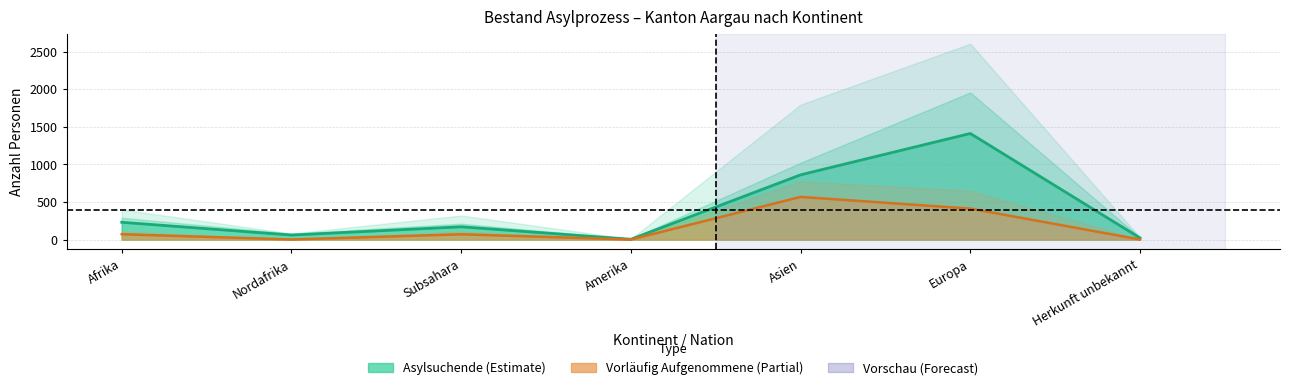

What position from the right is Afrika?

7